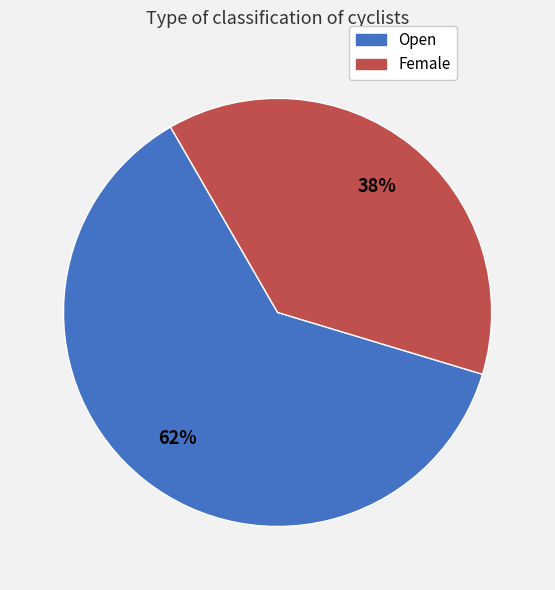

Approximately how many times larger is the value at Female compared to Open?

0.6